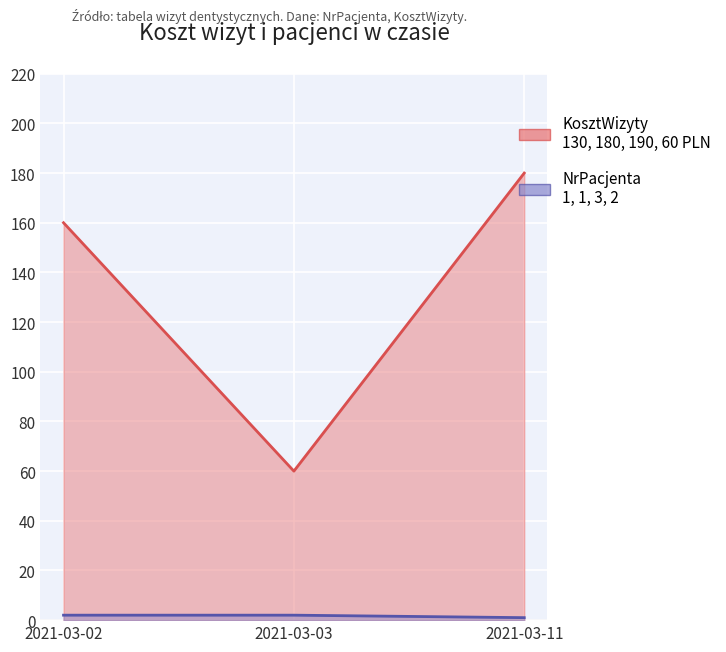

What is the difference between the maximum and minimum values in the NrPacjenta series?

2